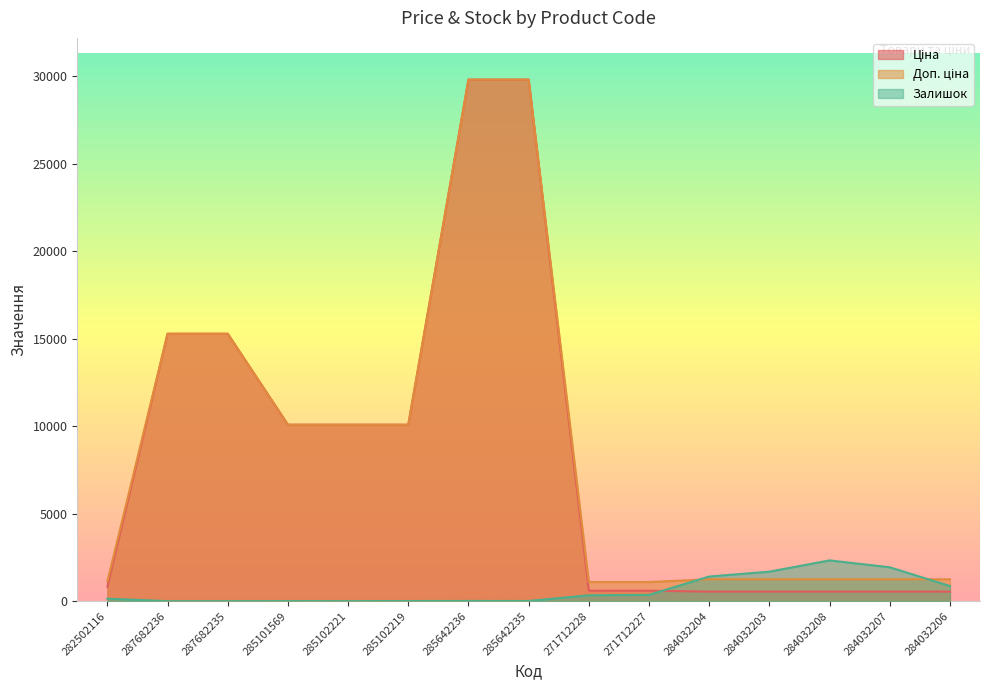

Count the number of categories in the chart.

15